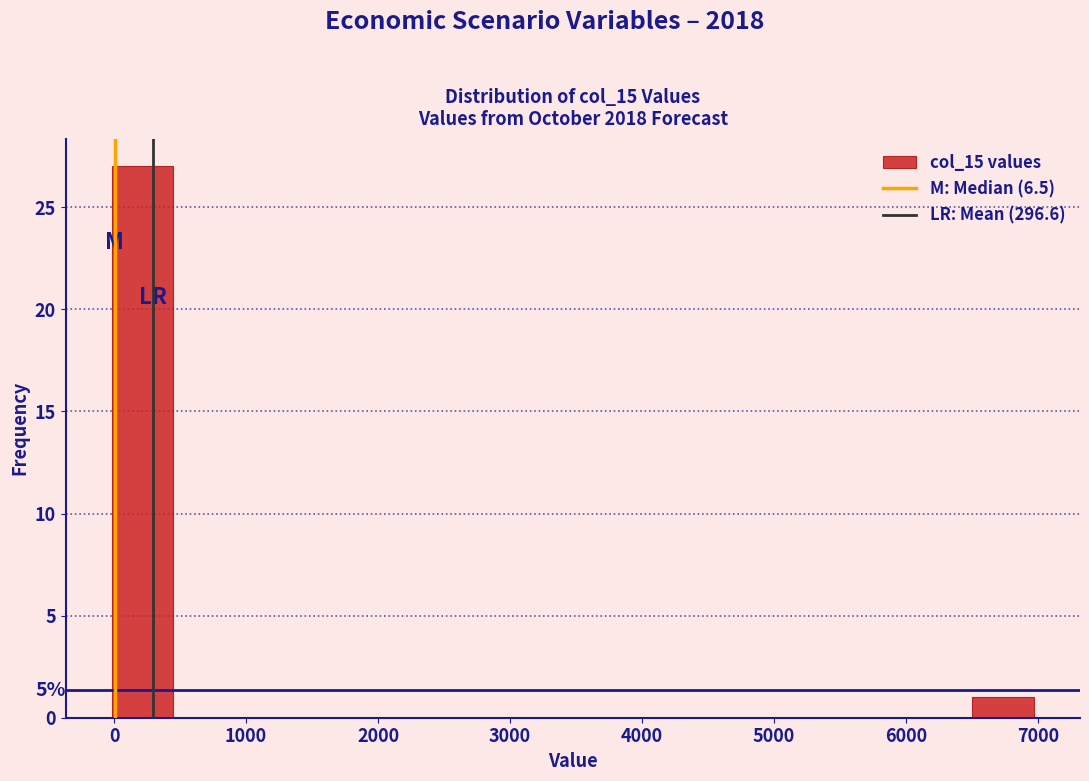

Over which range of the x-axis is the bar tallest?

0 to 400